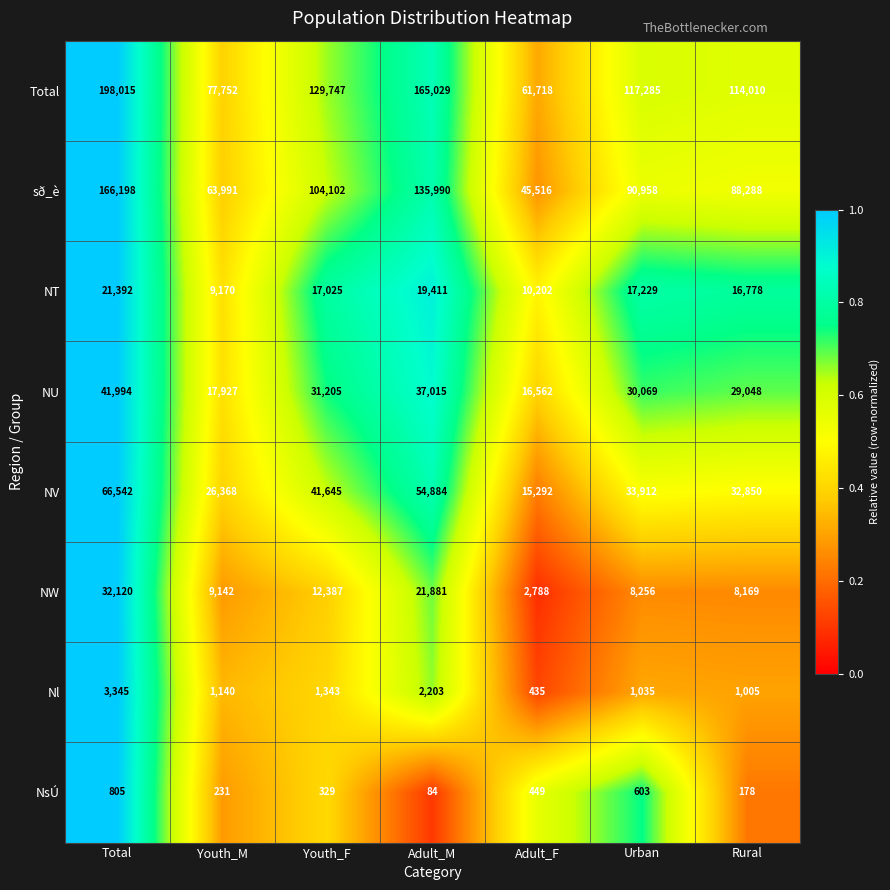

Rank the series at Rural from highest to lowest value.

Total, sð_è, NV, NU, NT, NW, Nl, NsÚ